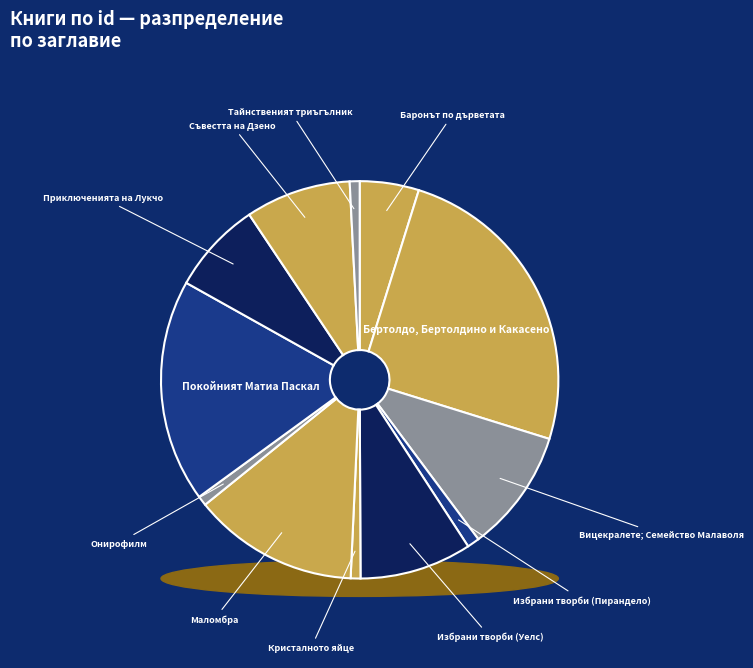

To the nearest percent, what percentage of the pie is Маломбра?

13%